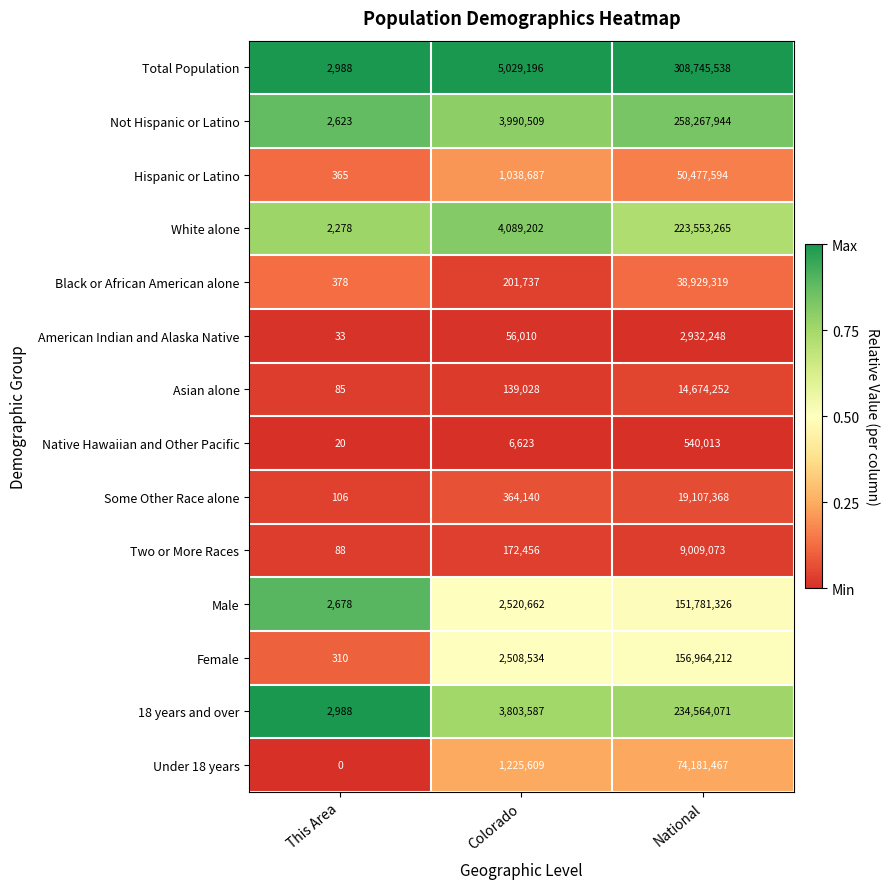

Which series has the largest total across all categories?

Total Population